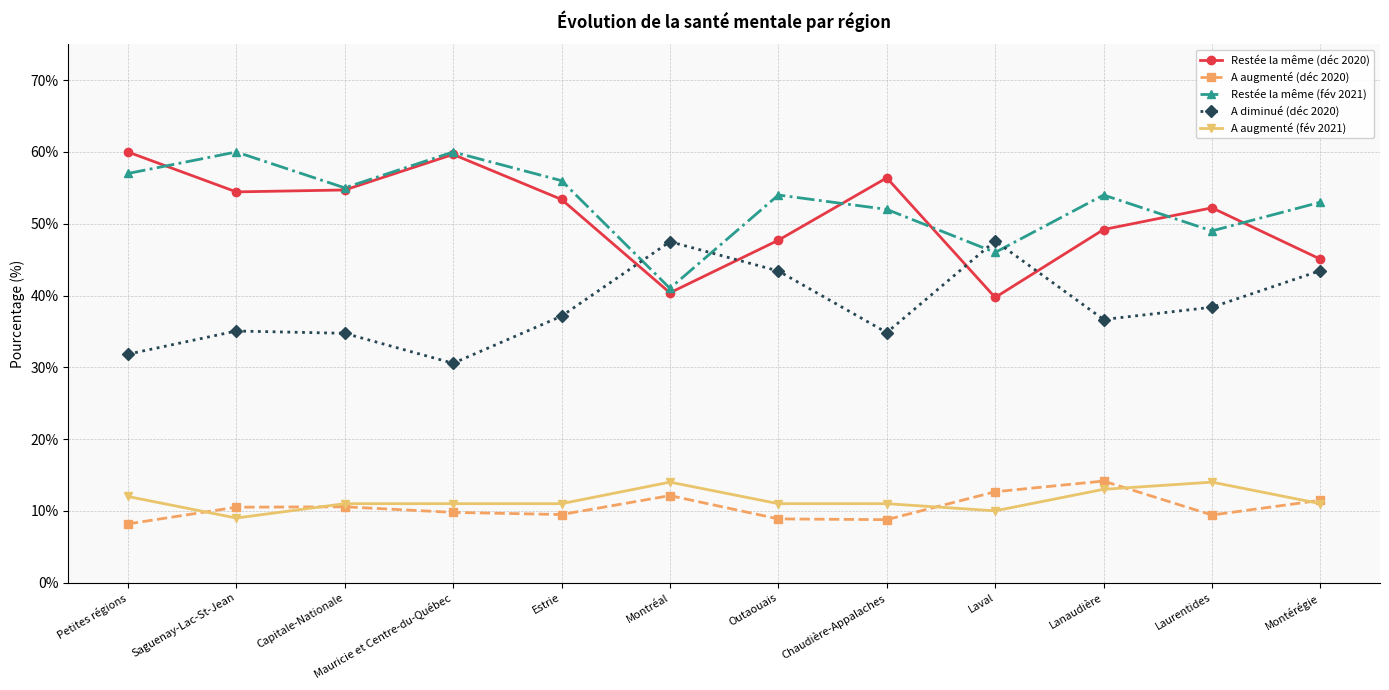

Which category has the lowest value in the A diminué (déc 2020) series?

Mauricie et Centre-du-Québec